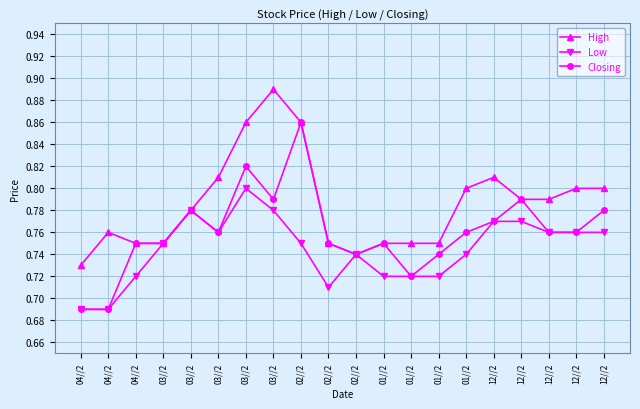

How many lines are shown in the chart?

3